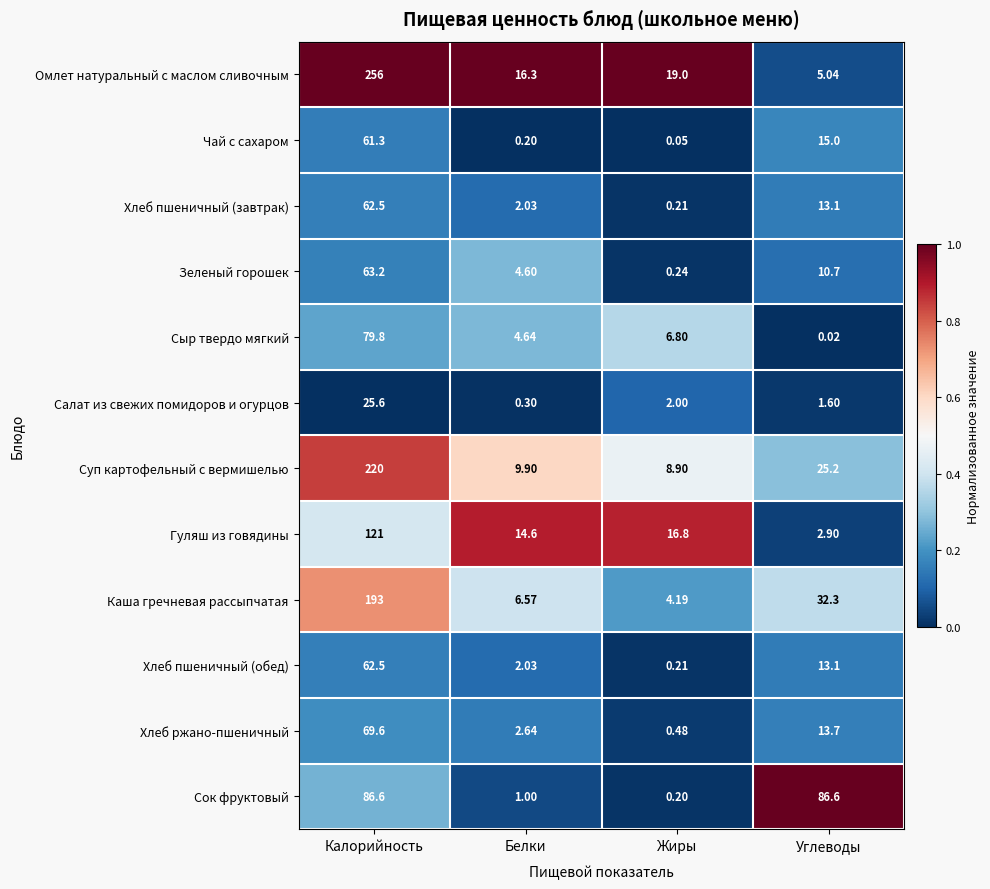

Which series has the largest total across all categories?

Омлет натуральный с маслом сливочным